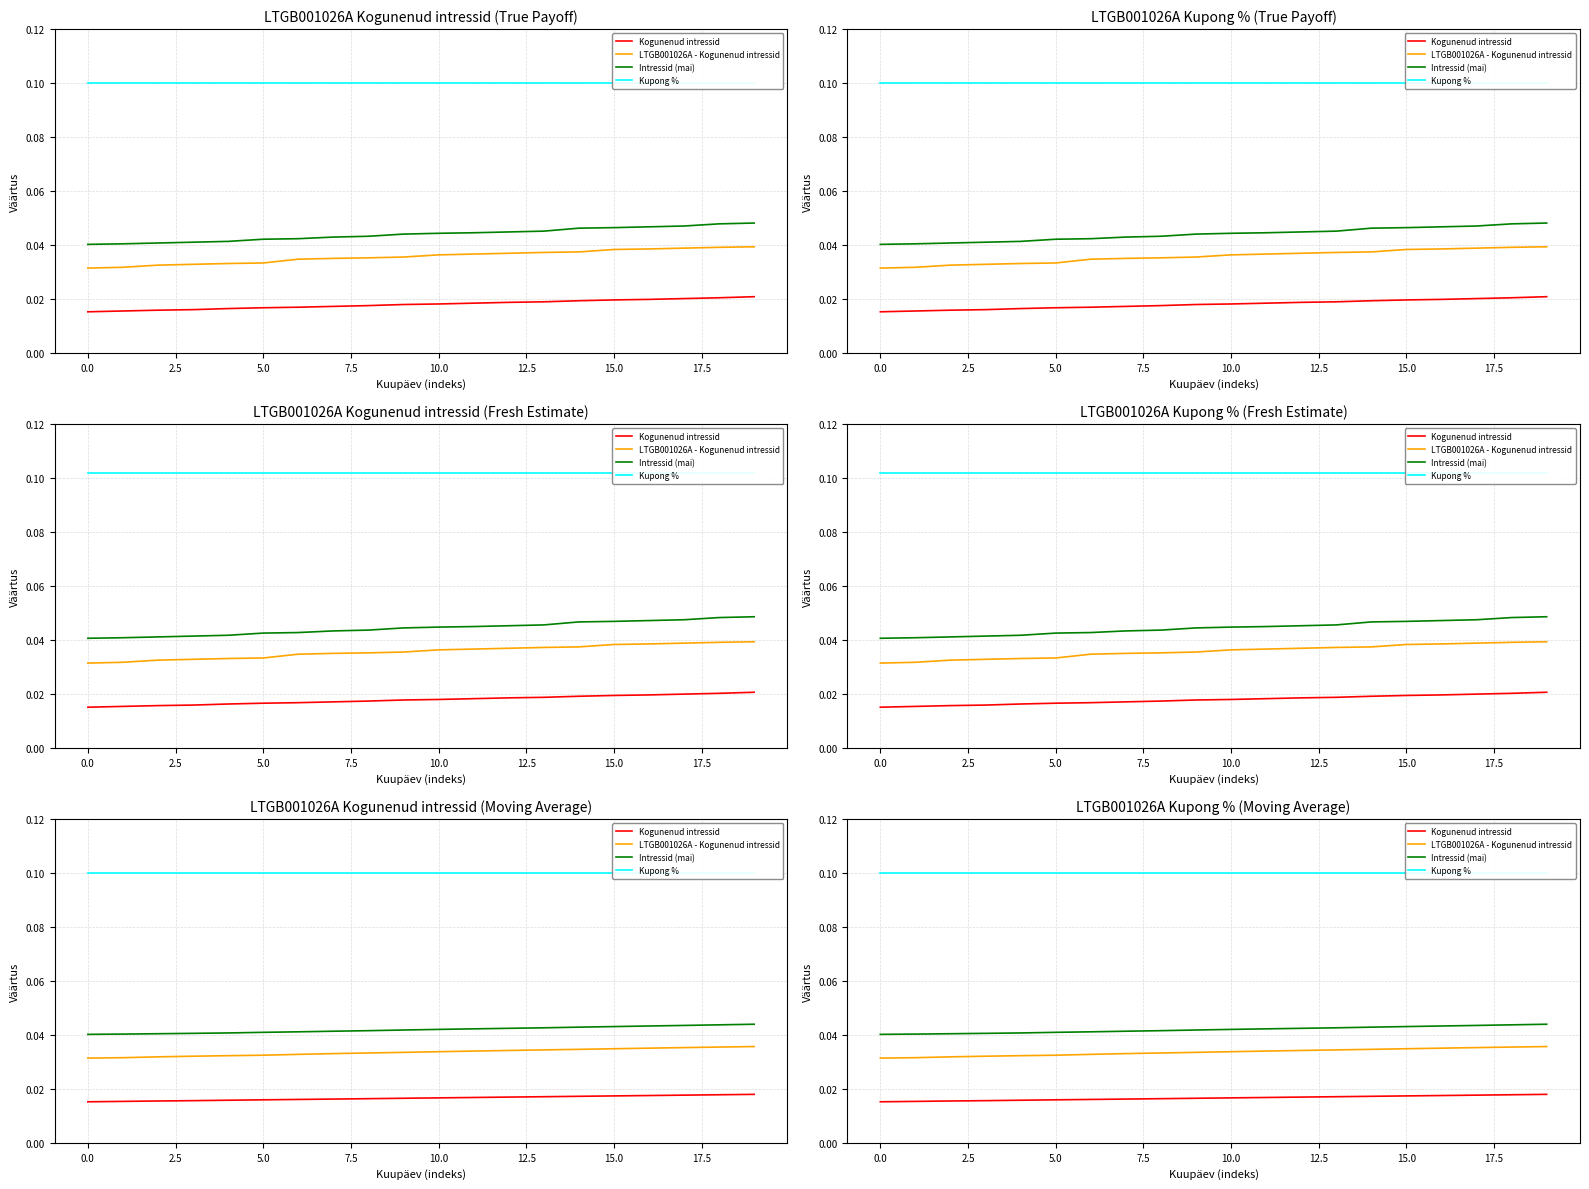

The value of Kupong % at 17.5 is 0.1. True or false?

True